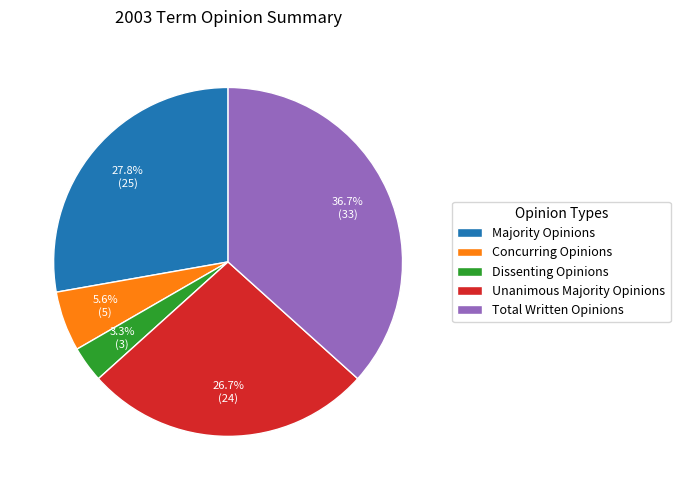

Is it true that Majority Opinions is 37% of the pie?

False